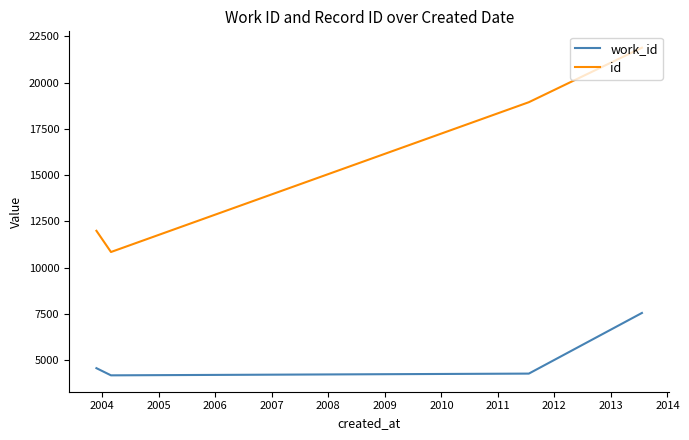

List the series in order of their overall mean, lowest first.

work_id, id